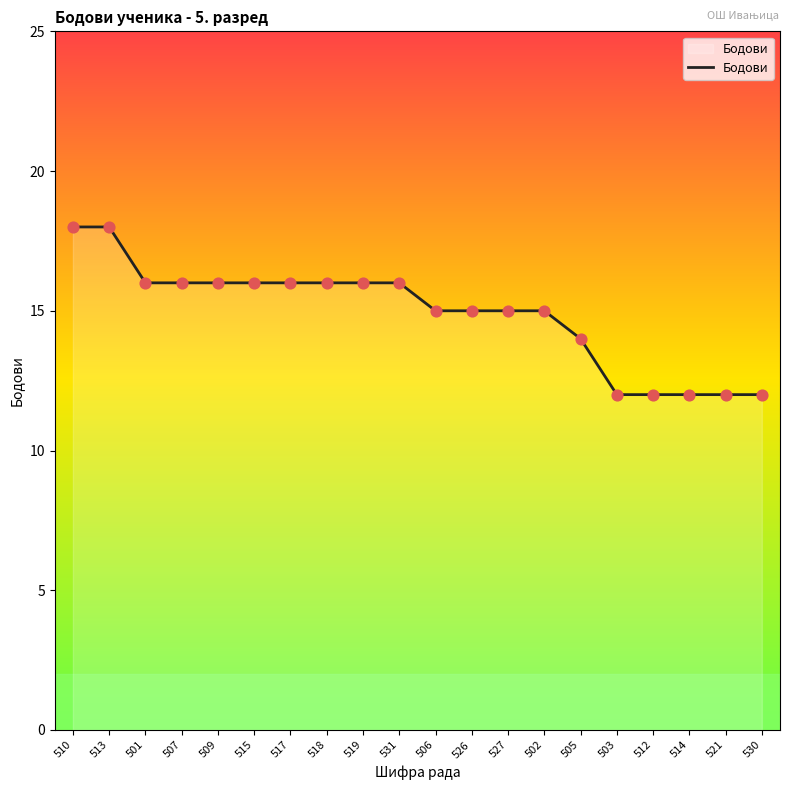

What is the change in value from 531 to 505?

-2